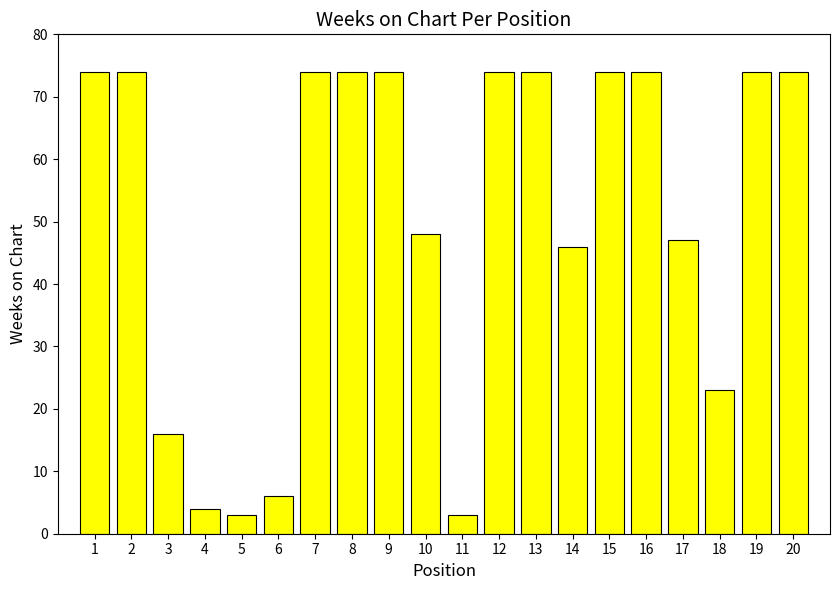

The chart shows a value of 6 at 6. True or false?

True